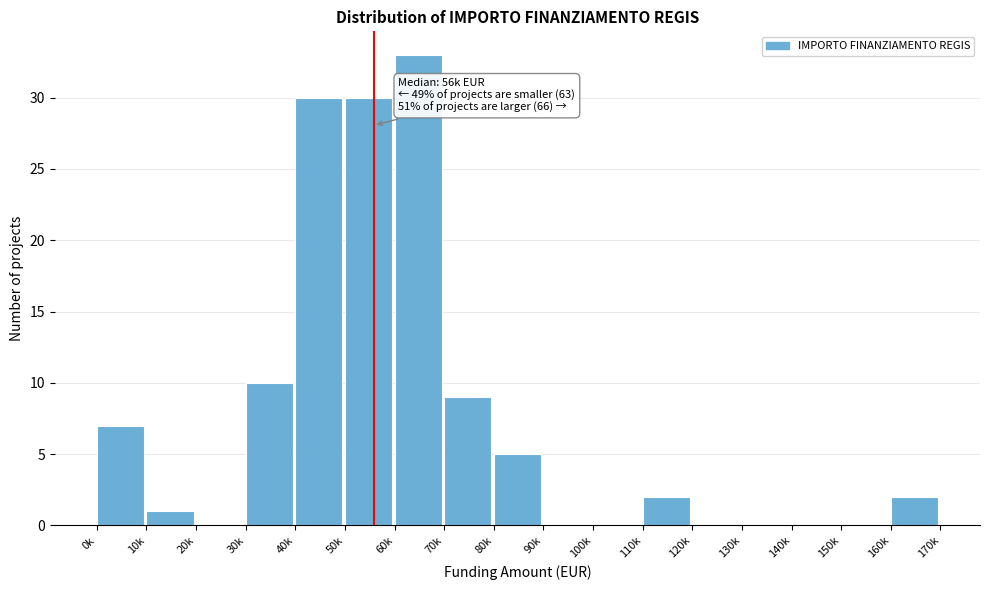

Reading right to left, transcribe all the data shown in this chart.

160k=2	150k=0	140k=0	130k=0	120k=0	110k=2	100k=0	90k=0	80k=5	70k=9	60k=33	50k=30	40k=30	30k=10	20k=0	10k=1	0k=7